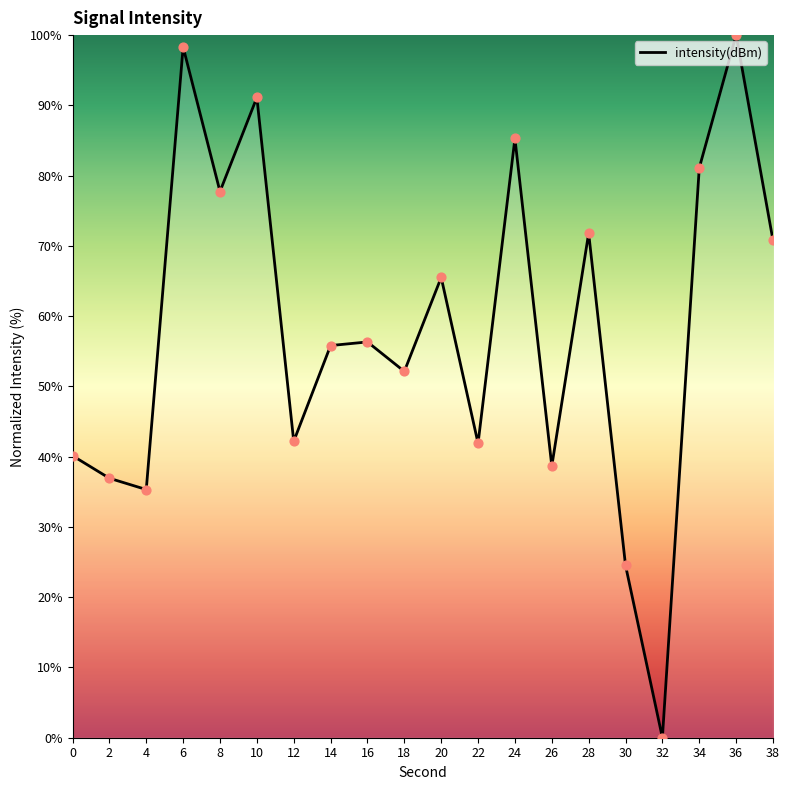

Which has a higher value, 30 or 22?

22